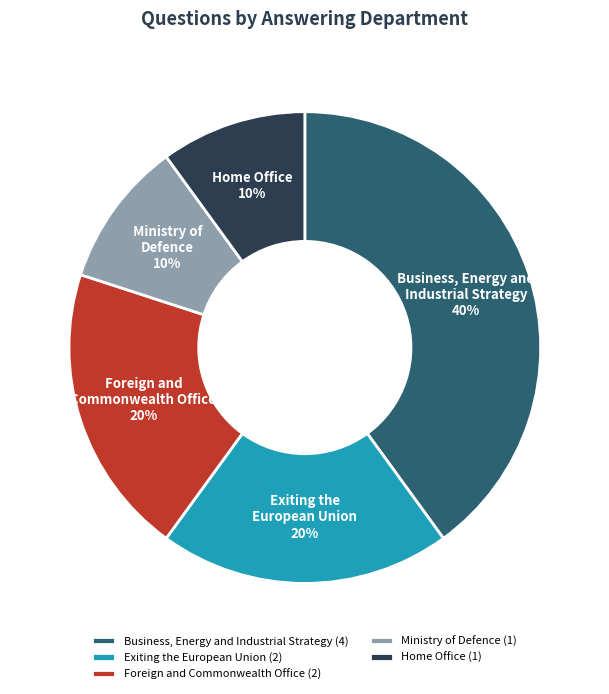

Between Foreign and Commonwealth Office and Business, Energy and Industrial Strategy, which is larger?

Business, Energy and Industrial Strategy